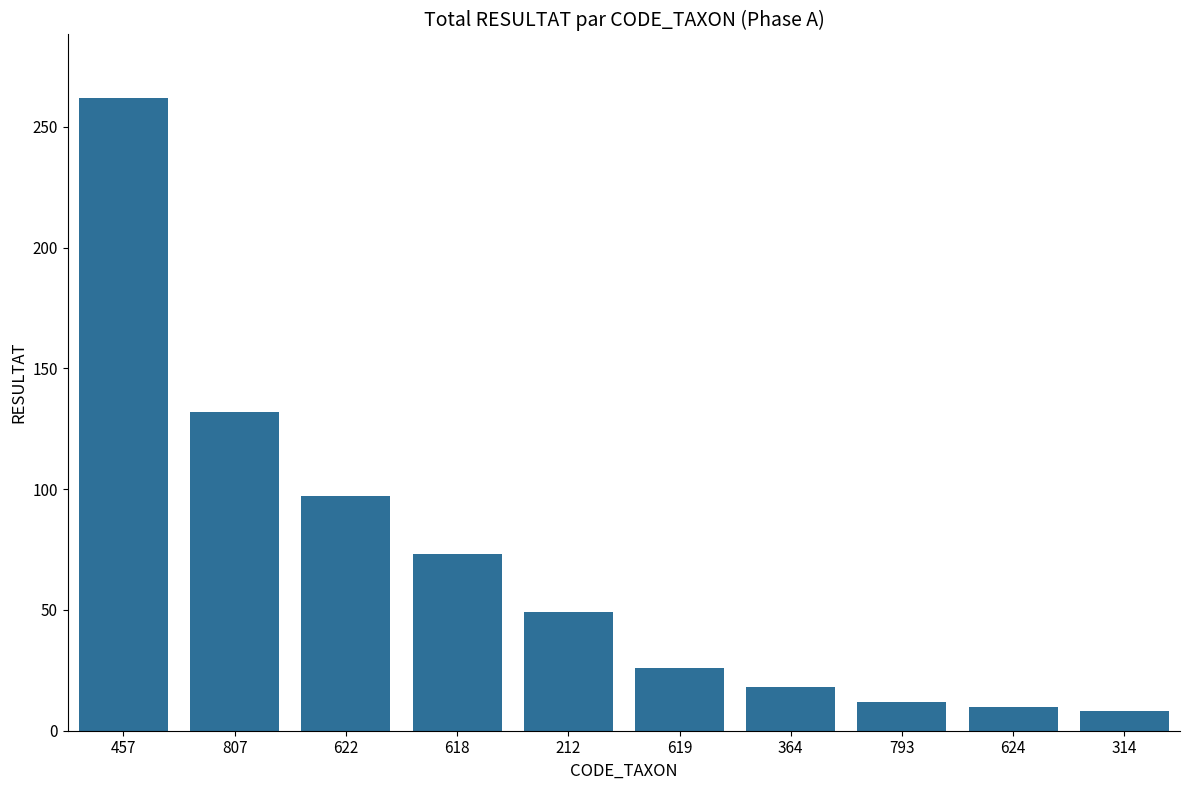

Are the bars horizontal?

No